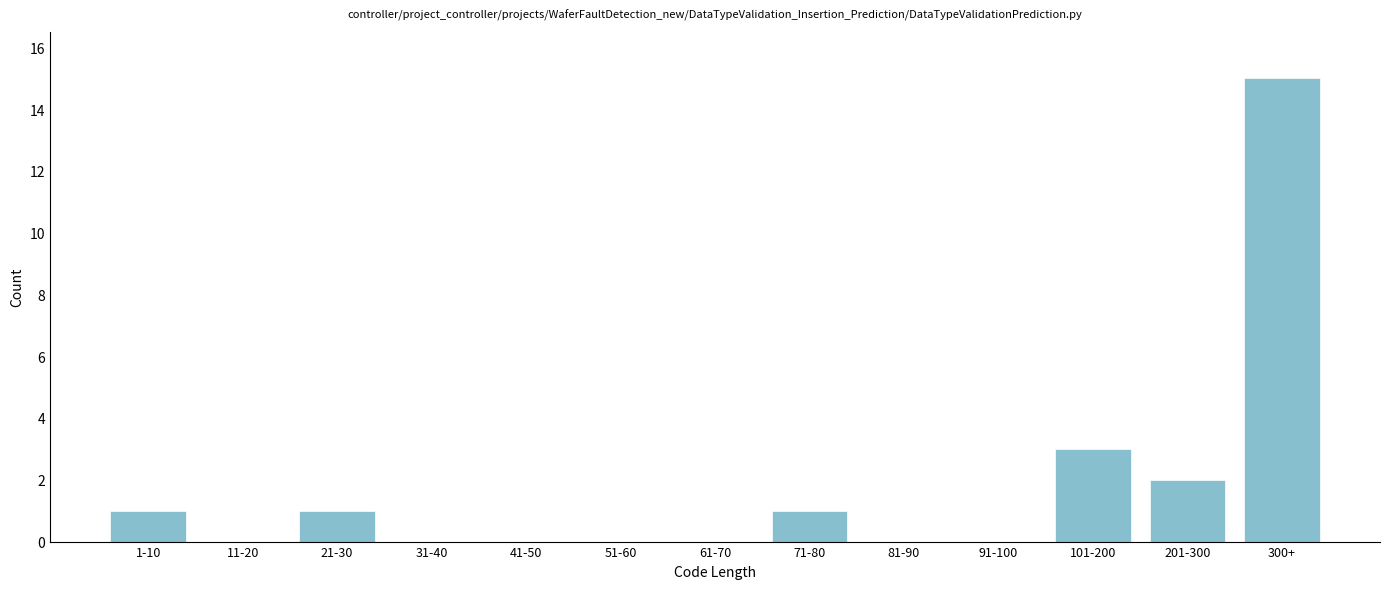

Reading right to left, transcribe all the data shown in this chart.

300+=15	201-300=2	101-200=3	91-100=0	81-90=0	71-80=1	61-70=0	51-60=0	41-50=0	31-40=0	21-30=1	11-20=0	1-10=1